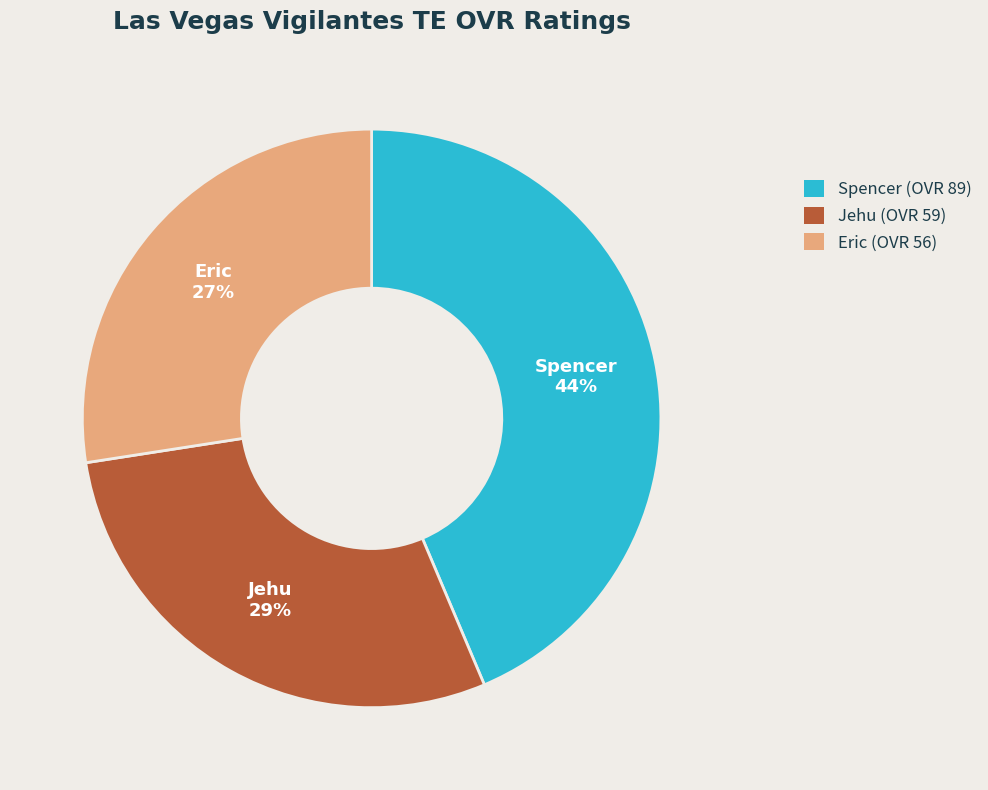

The Eric slice represents 21% of the pie. True or false?

False